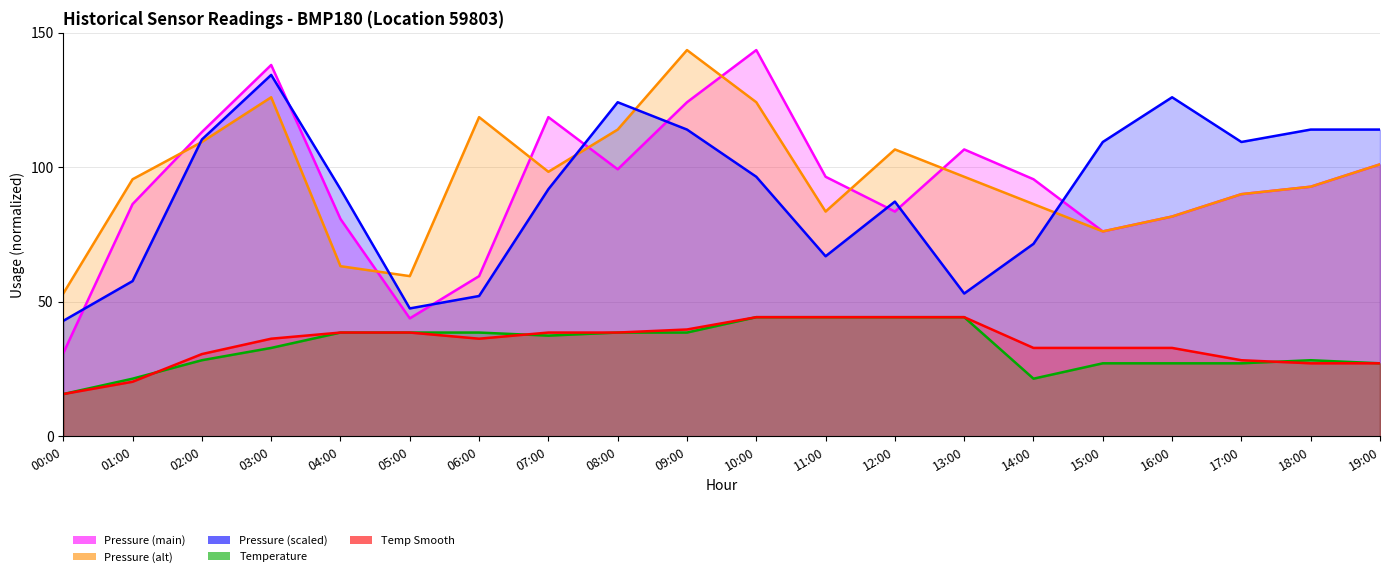

At which label is pressure closest to 87?

01:00